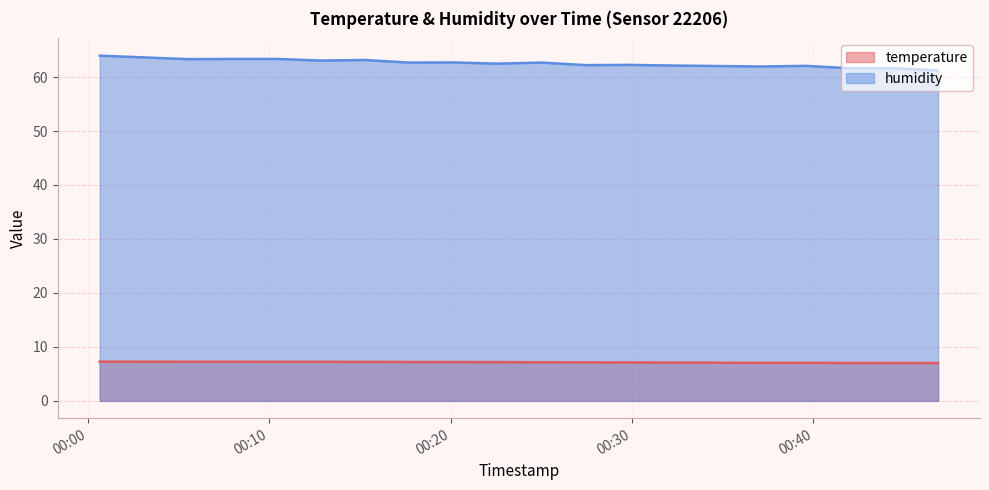

Is it true that humidity equals 61.6 at 2023-03-05T00:44:26?

True